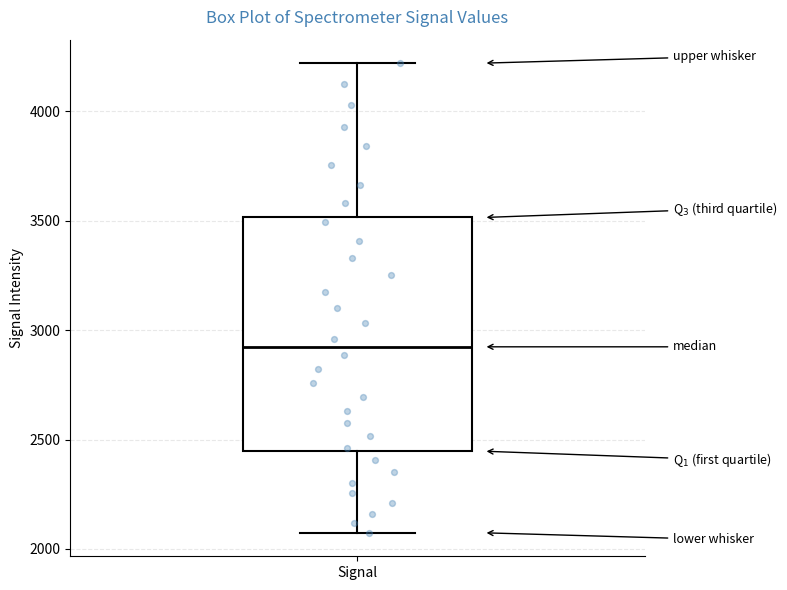

Where does the lower whisker of the box for Signal end on the y-axis? The values are not printed on the chart, so give them approximately, as read against the axis.

2050